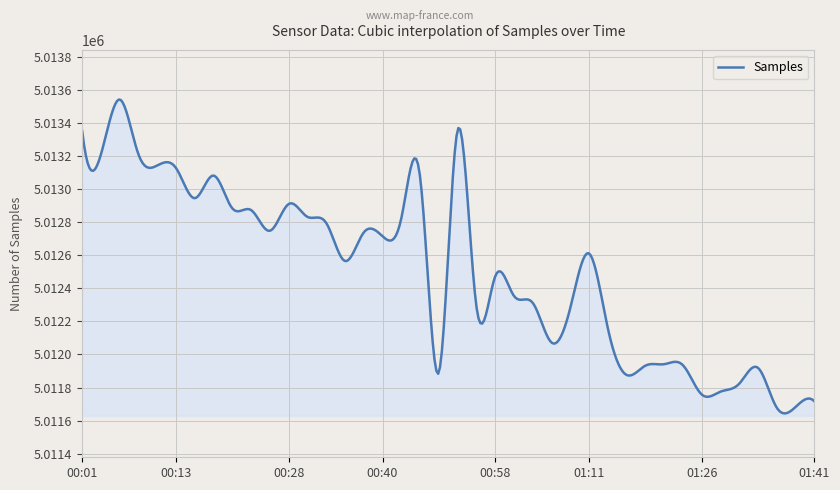

What is the greatest value displayed?

5013541.7